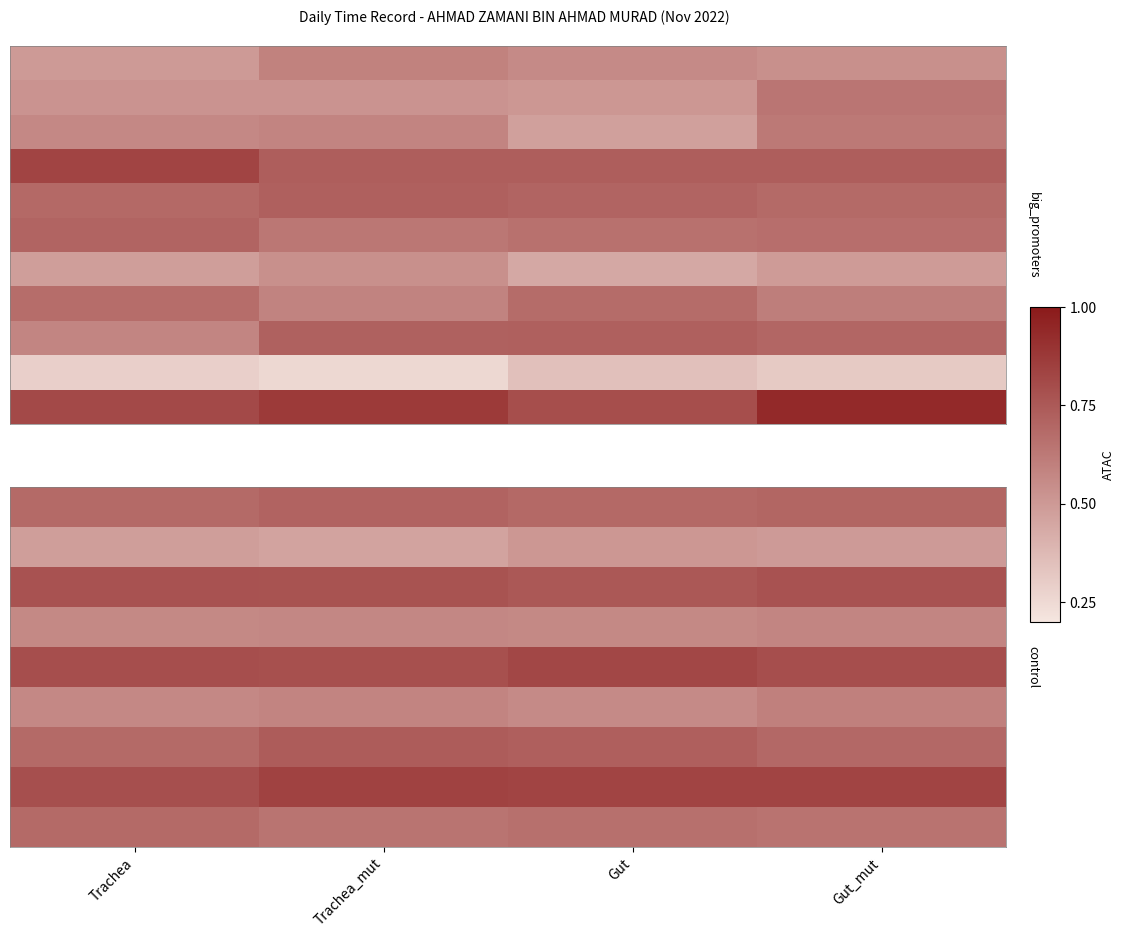

Which label corresponds to the largest value in the chart?

Gut_mut